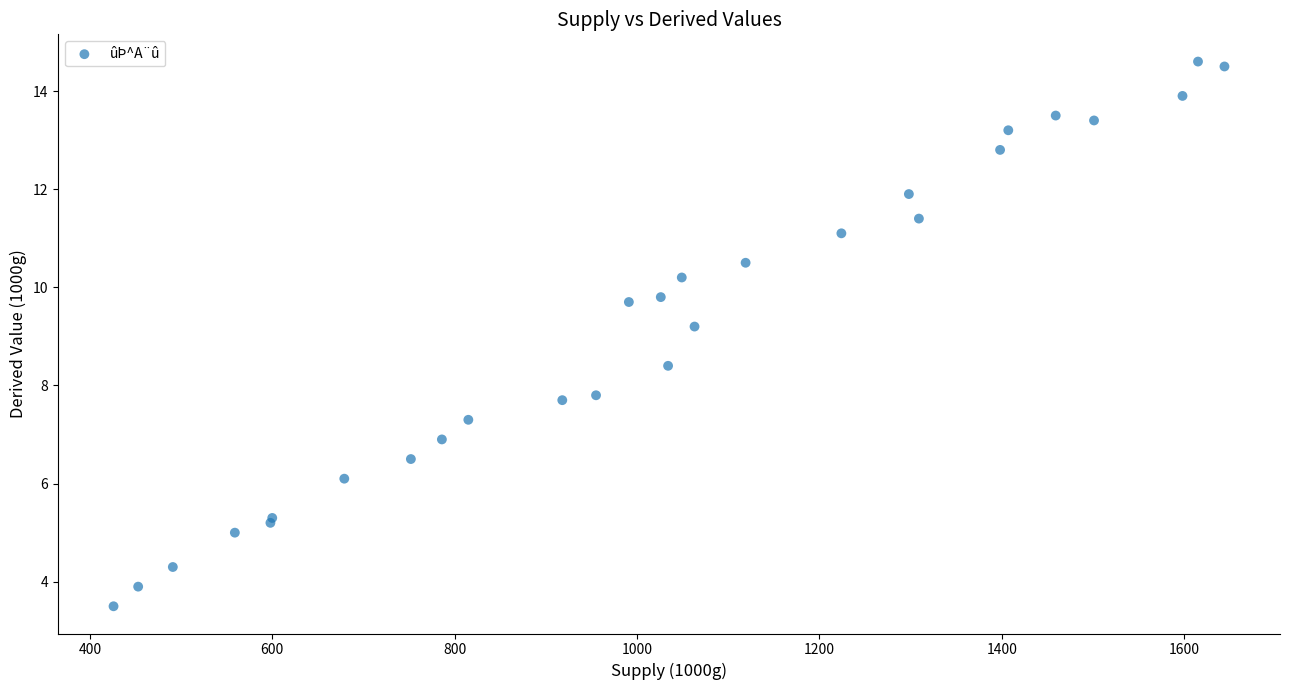

What Y value in the scatter plot is closest to 9?

9.2